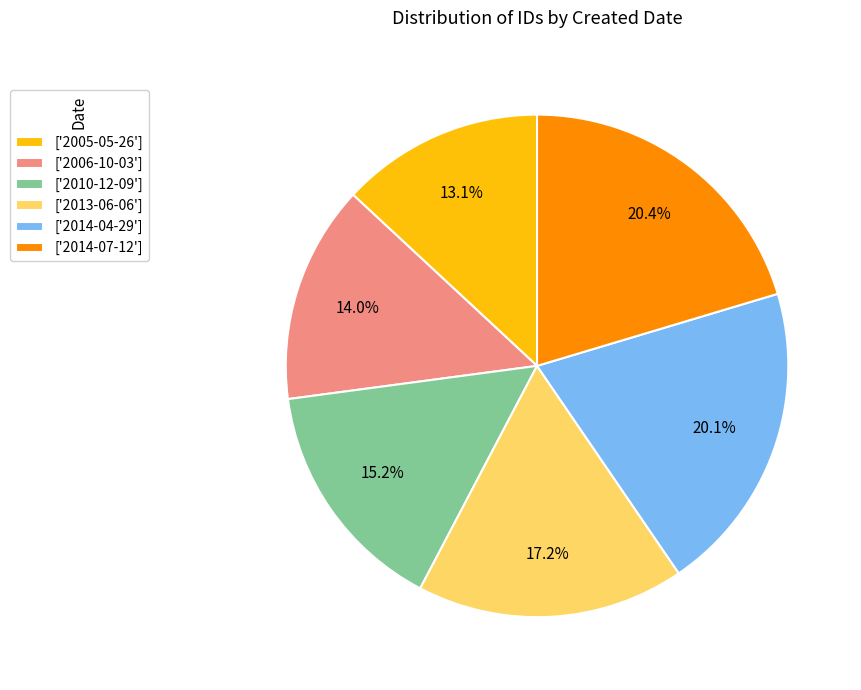

Is there any slice that represents more than half of the pie?

No